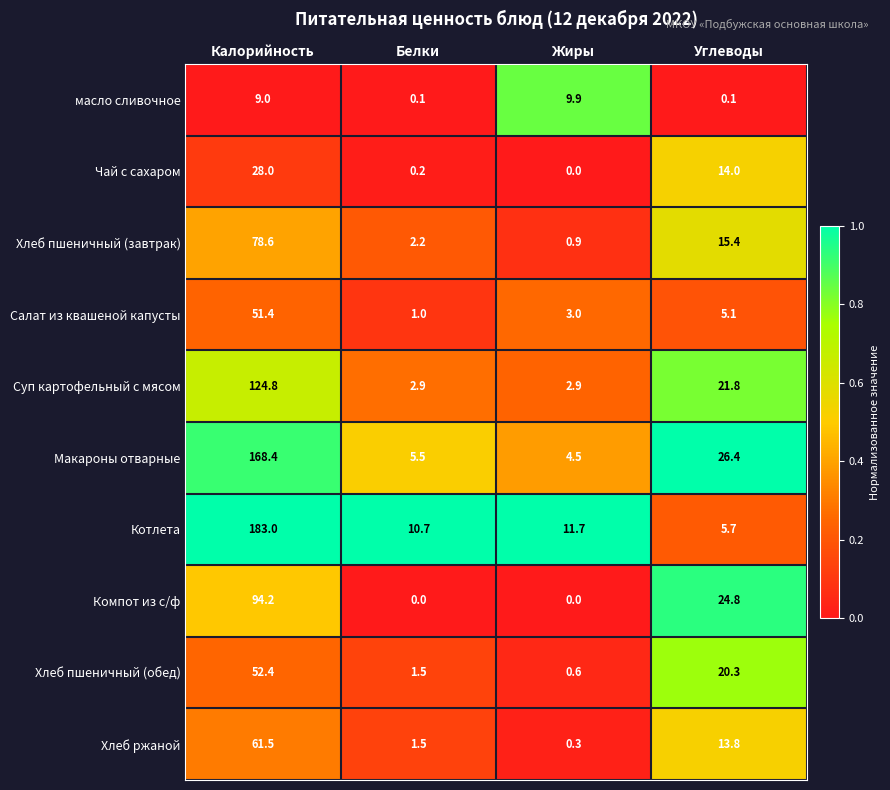

At which label does Суп картофельный с мясом first exceed 21?

Калорийность